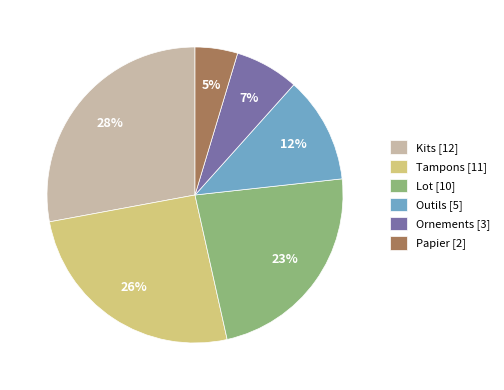

Count the number of slices in the pie.

6